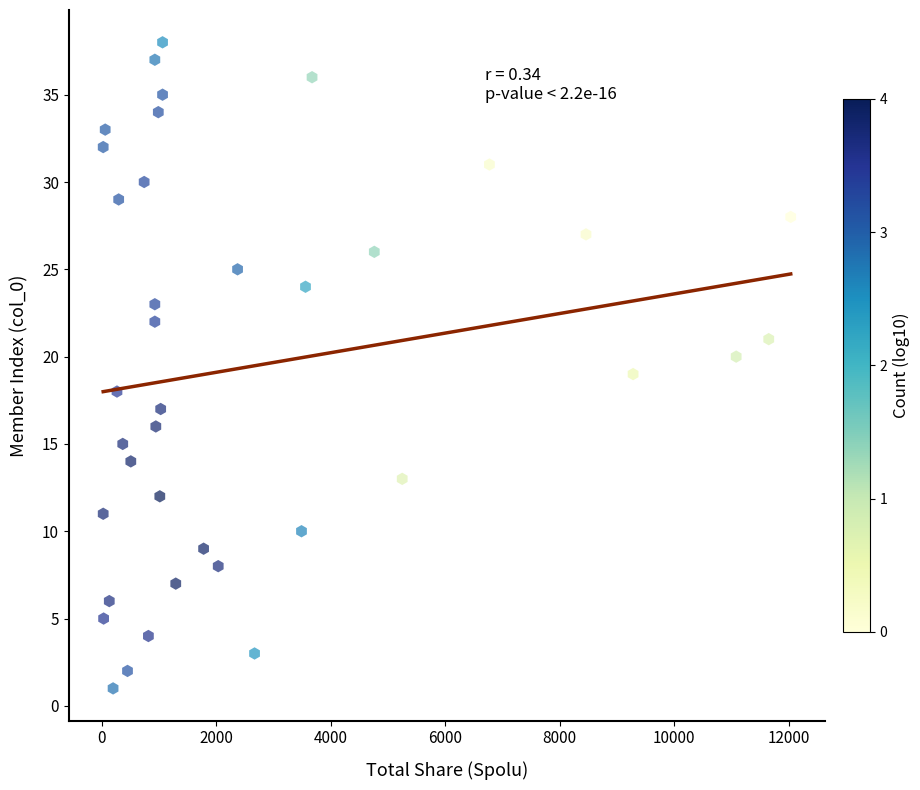

What is the range of Y values (max minus min)?

37